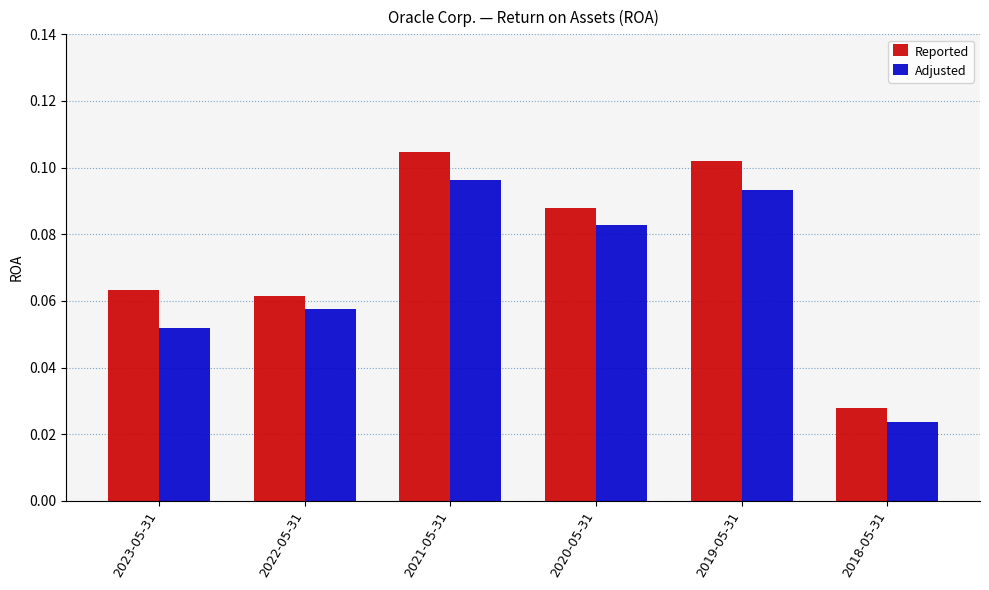

What is the sum of all Reported values?

0.4